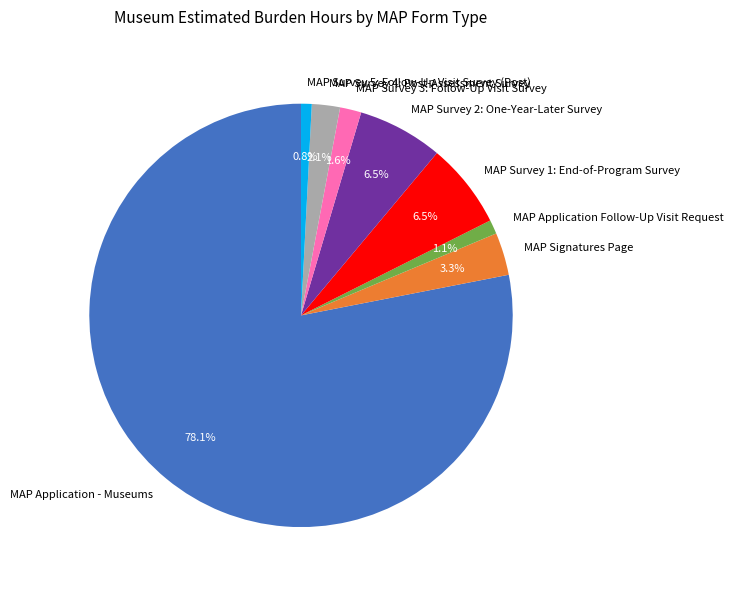

What percentage is the MAP Application Follow-Up Visit Request slice, to the nearest percent?

1%